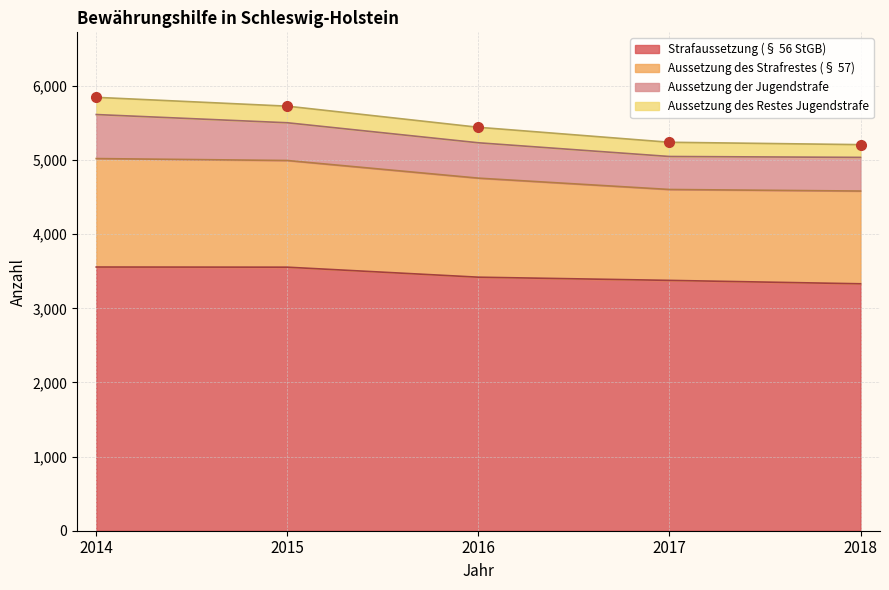

Where is Strafaussetzung (§ 56 StGB) nearest to the value 3444?

2016